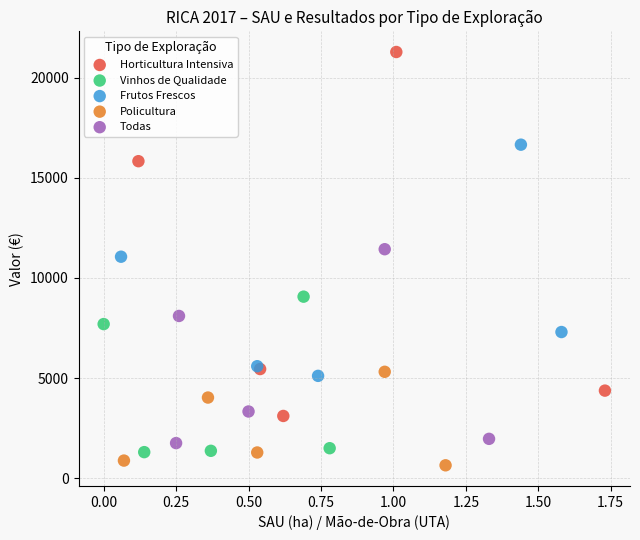

Which series has the widest spread of Y values?

Horticultura Intensiva